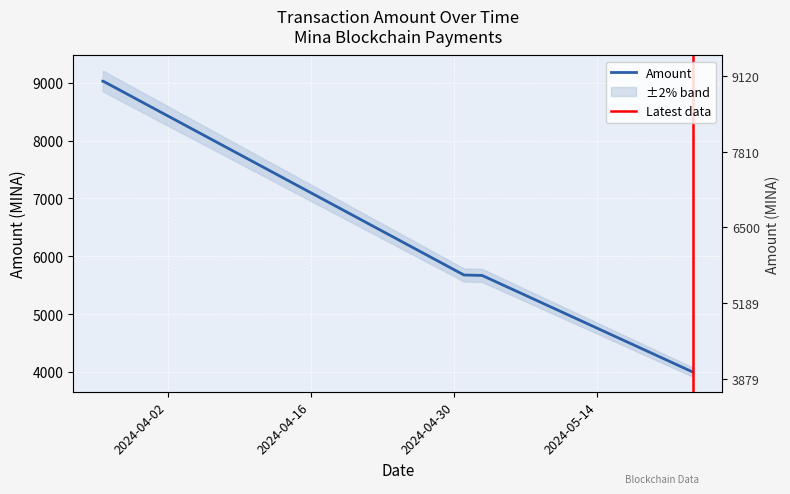

What is the greatest value displayed?

9030.0